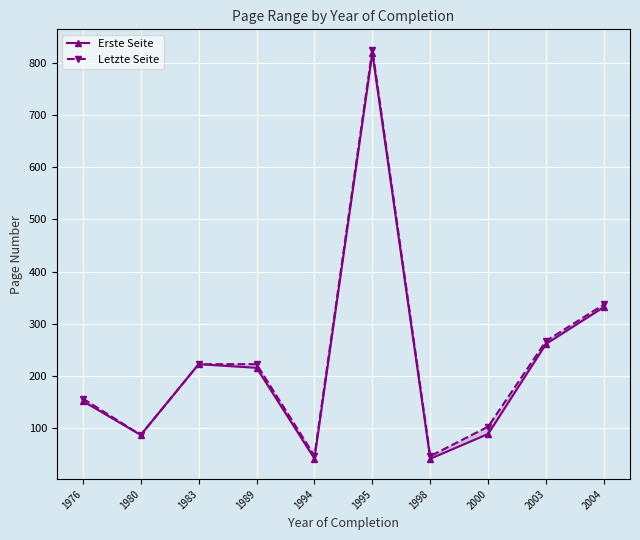

What is the difference between the highest and lowest values at 1994?

5.5